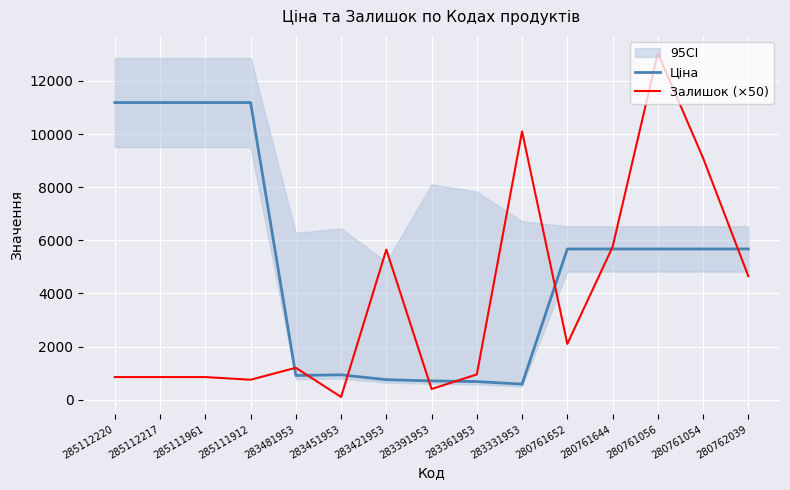

At which category does the chart reach its minimum across all series?

283451953